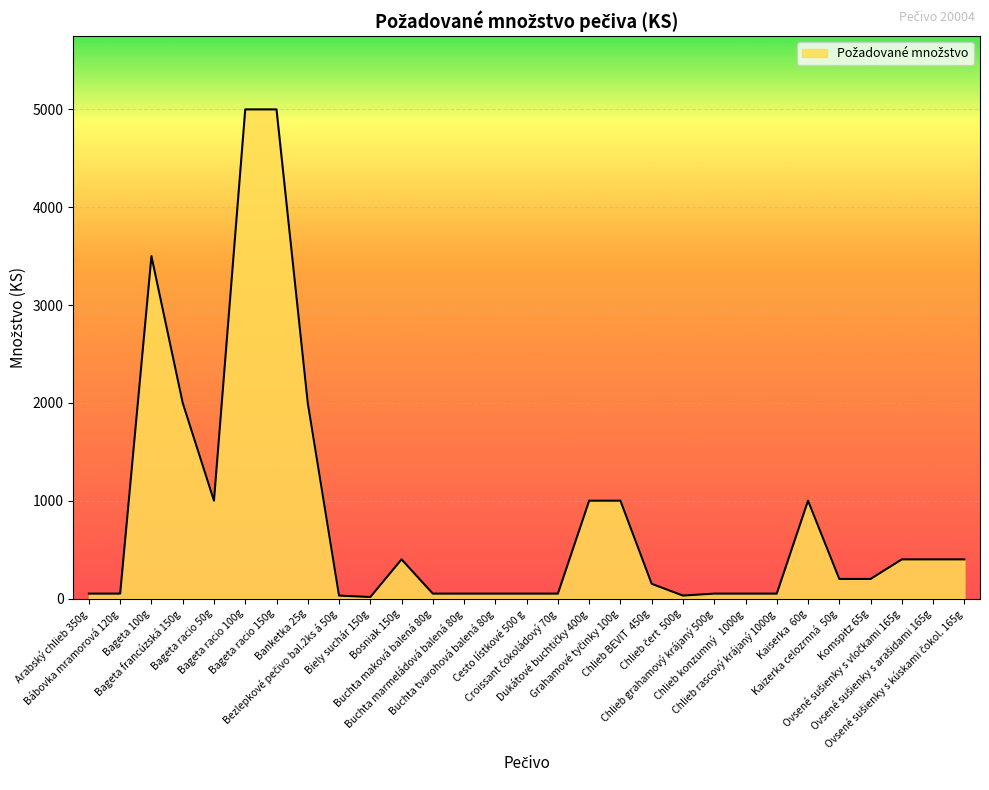

What is the difference between the maximum and minimum values?

4985